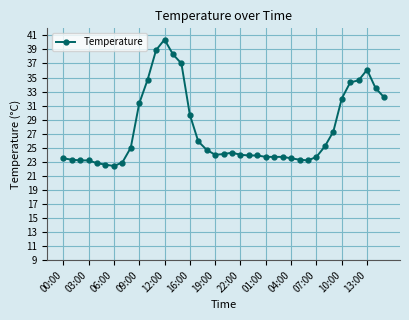

True or false: there are more than 2 points higher than both neighbors.

True